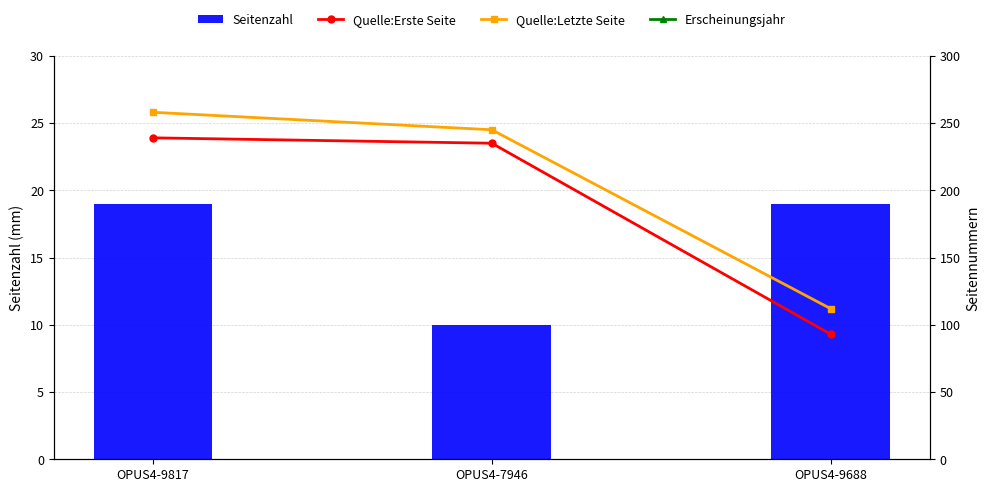

What is the maximum value shown in the chart?

2012